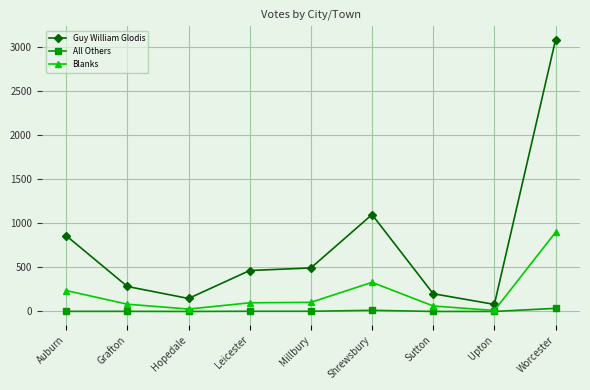

True or false: Guy William Glodis has a value of 80 at Upton.

True